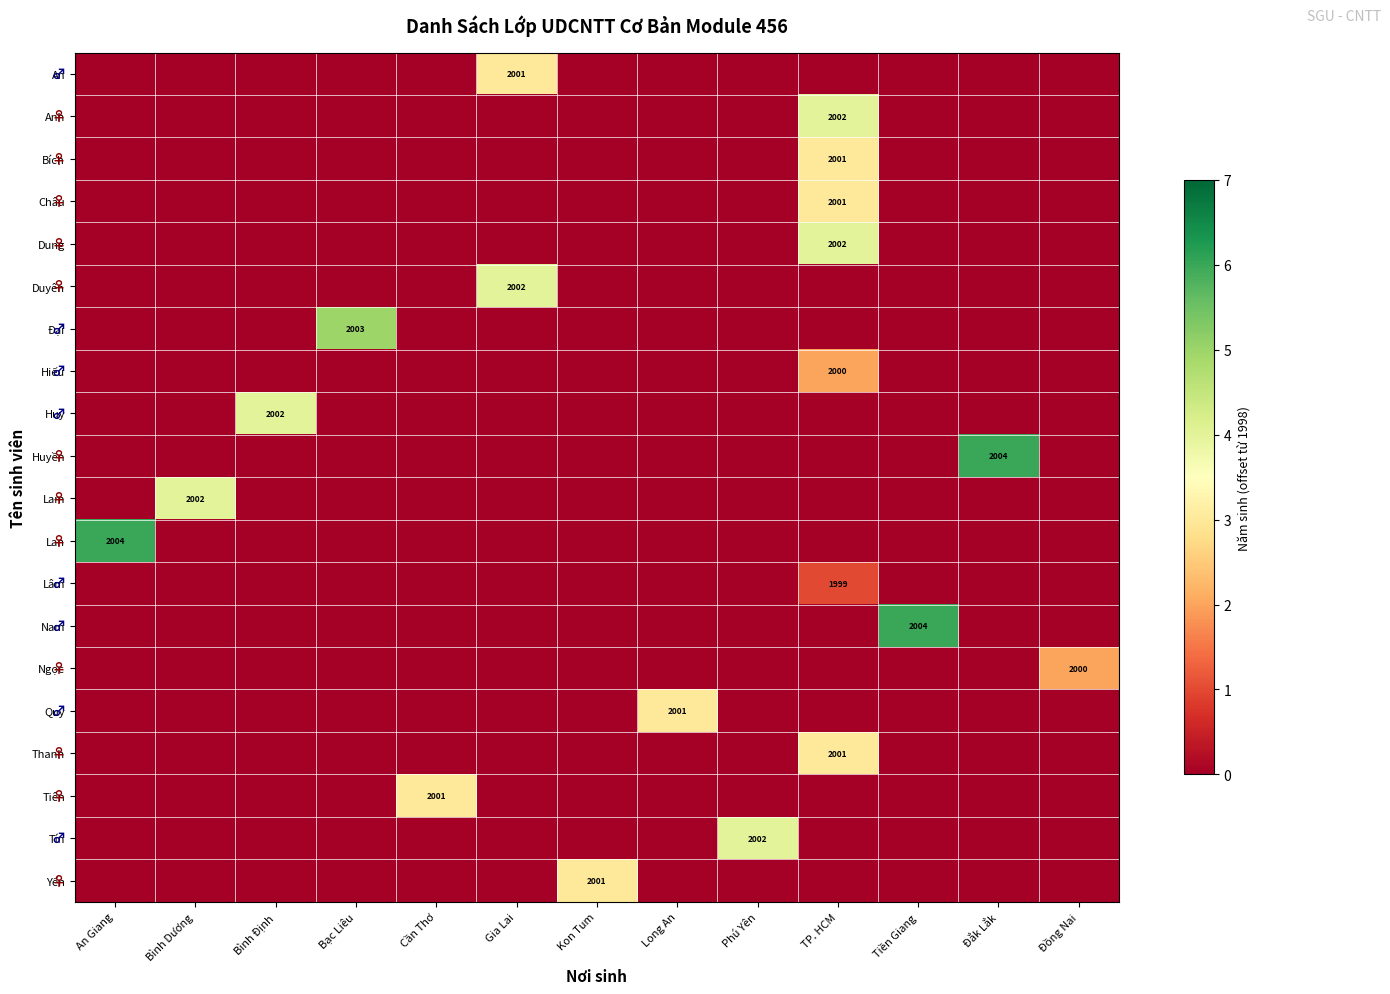

Between TP. HCM and Kon Tum, which is larger?

TP. HCM